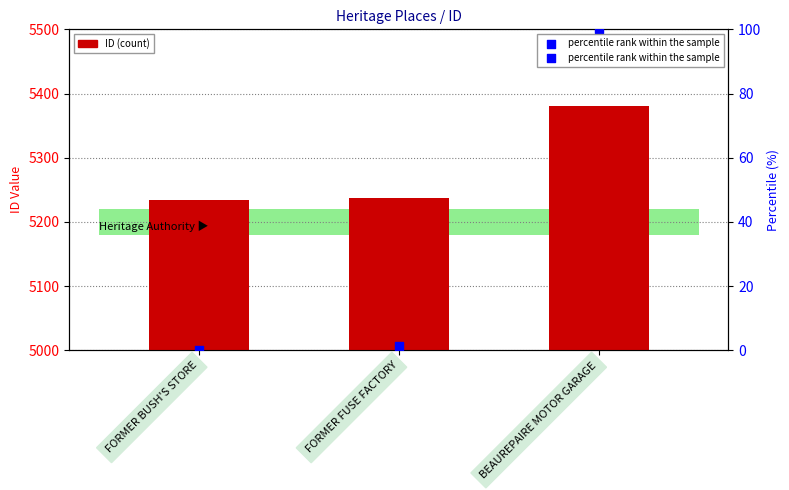

Which series has the largest total across all categories?

ID